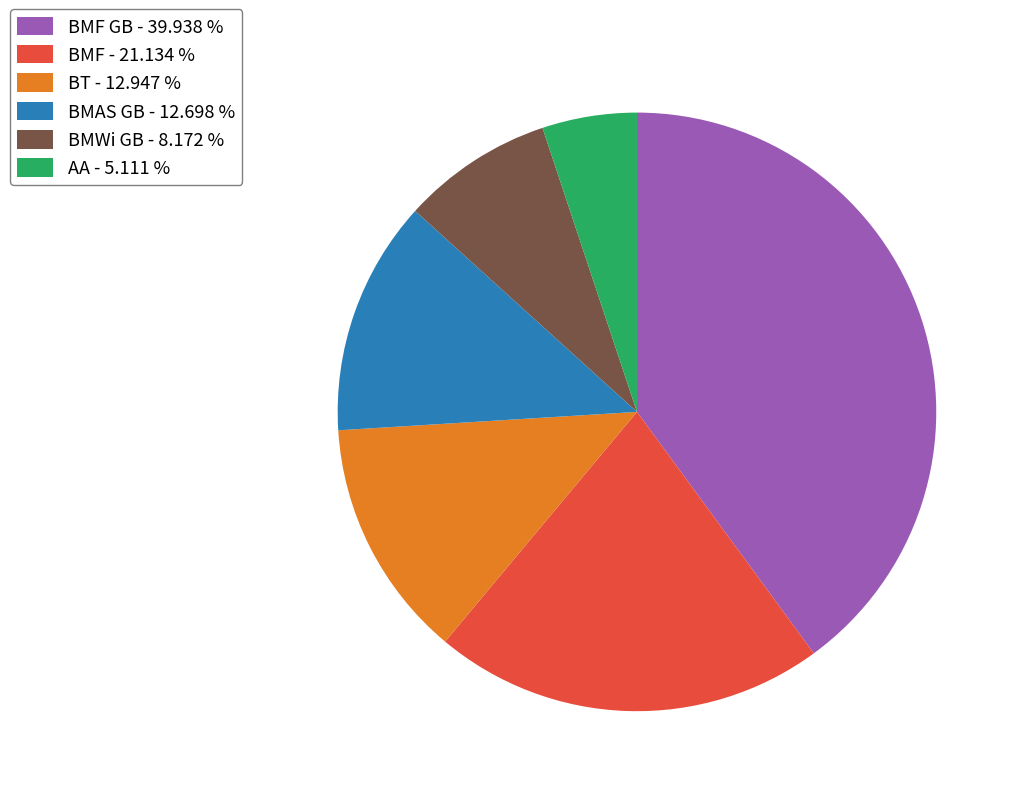

Which category has the biggest portion of the pie?

BMF GB - 39.938 %